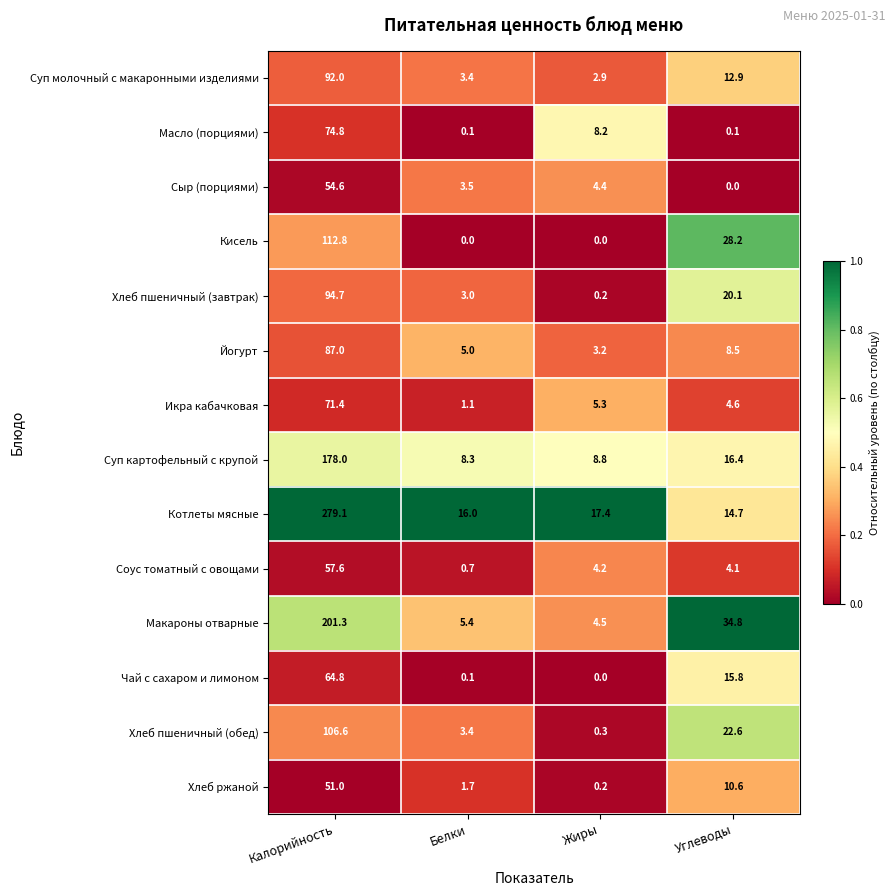

Where does the Йогурт series first go above 8?

Калорийность